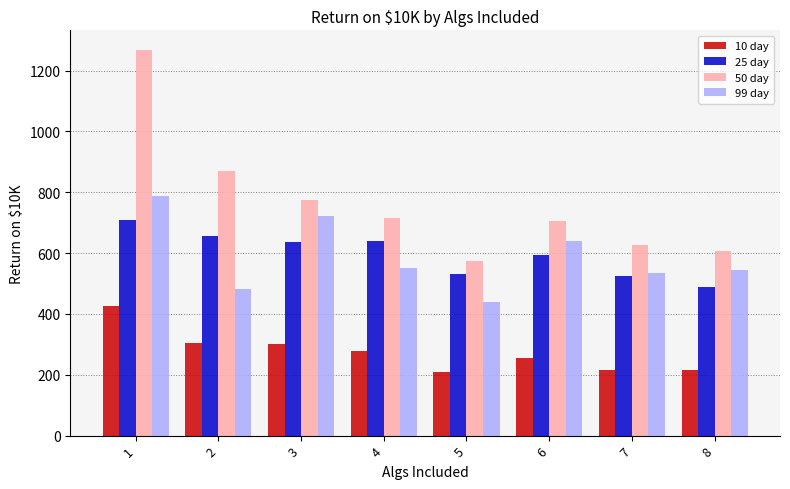

At 1, list the series in order from largest to smallest.

50 day, 99 day, 25 day, 10 day